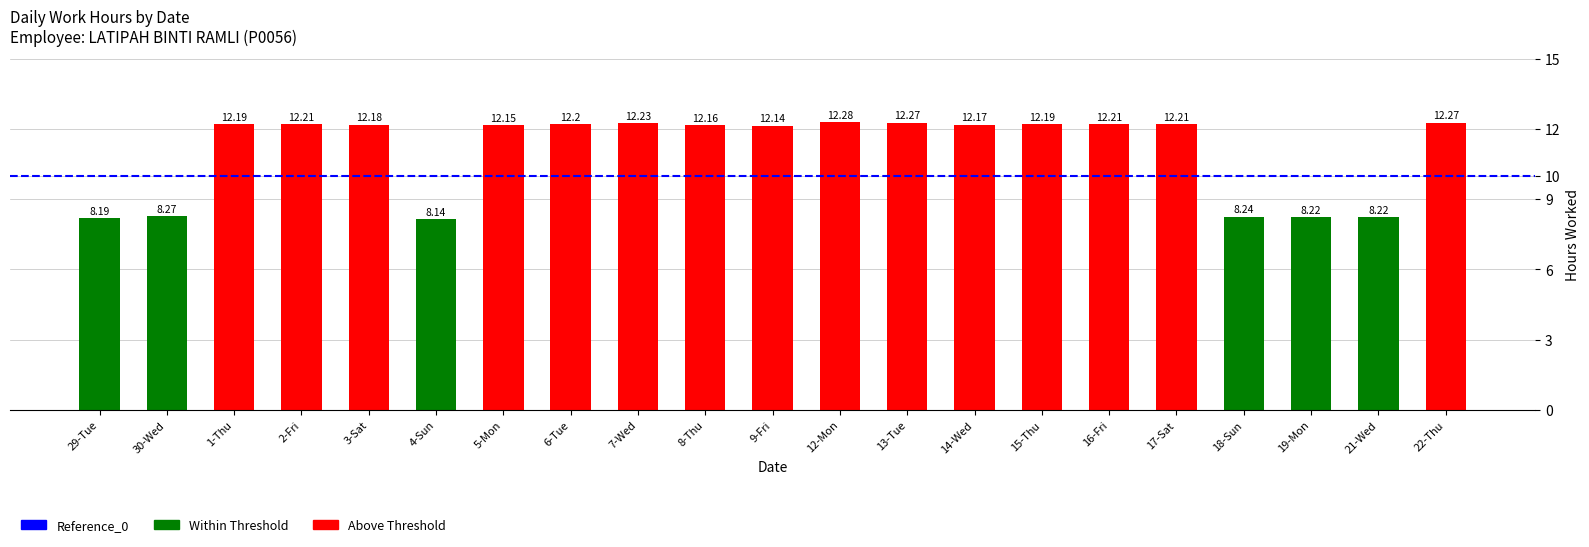

How many categories are shown in the chart?

21